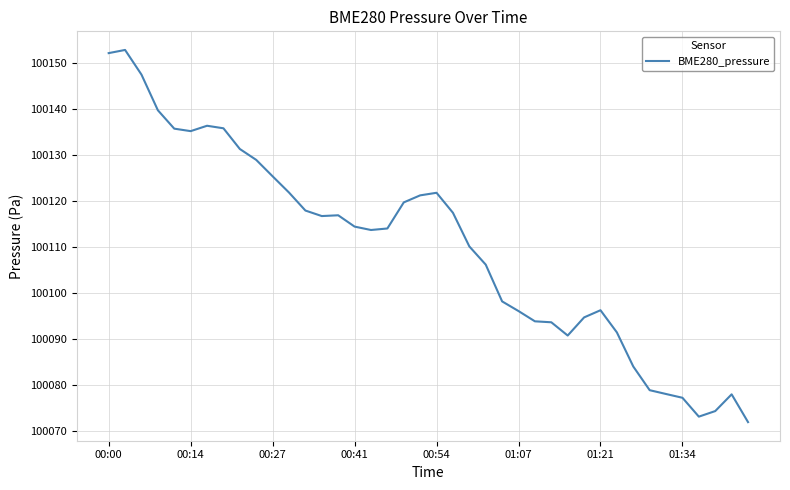

What is the maximum value shown in the chart?

100152.9